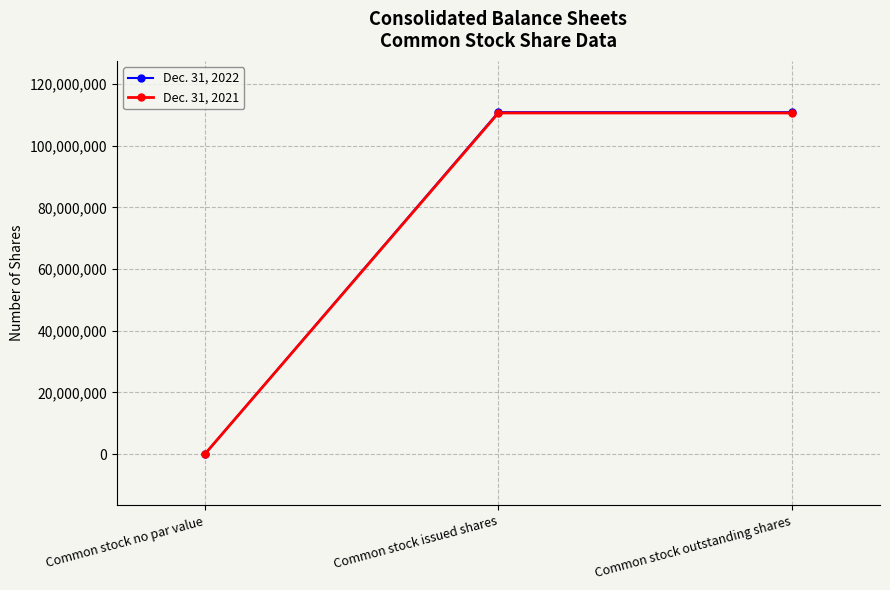

What is the difference between the highest and lowest values at Common stock outstanding shares?

263314